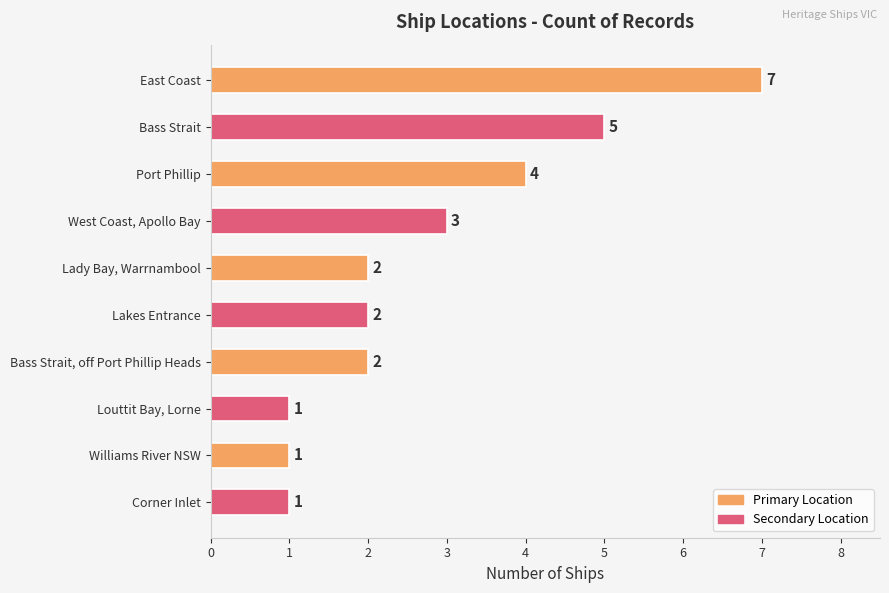

Where is the data nearest to the value 4?

Port Phillip